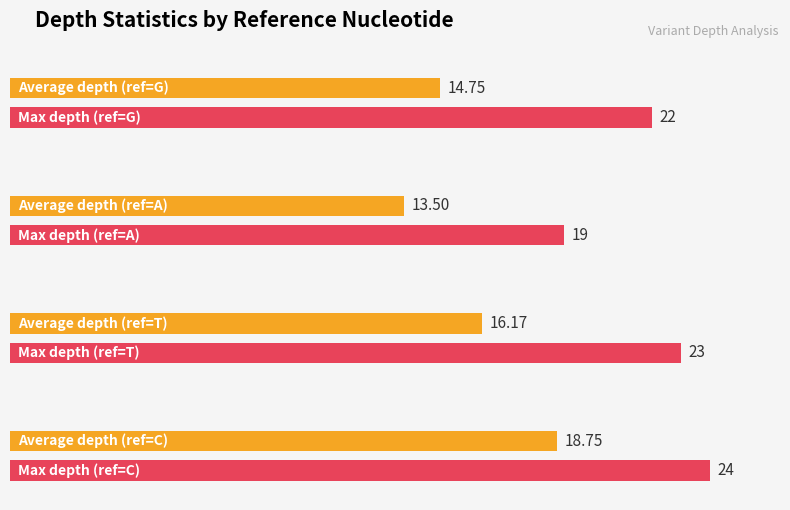

What value does the Max depth series have at T, to the nearest 10?

20